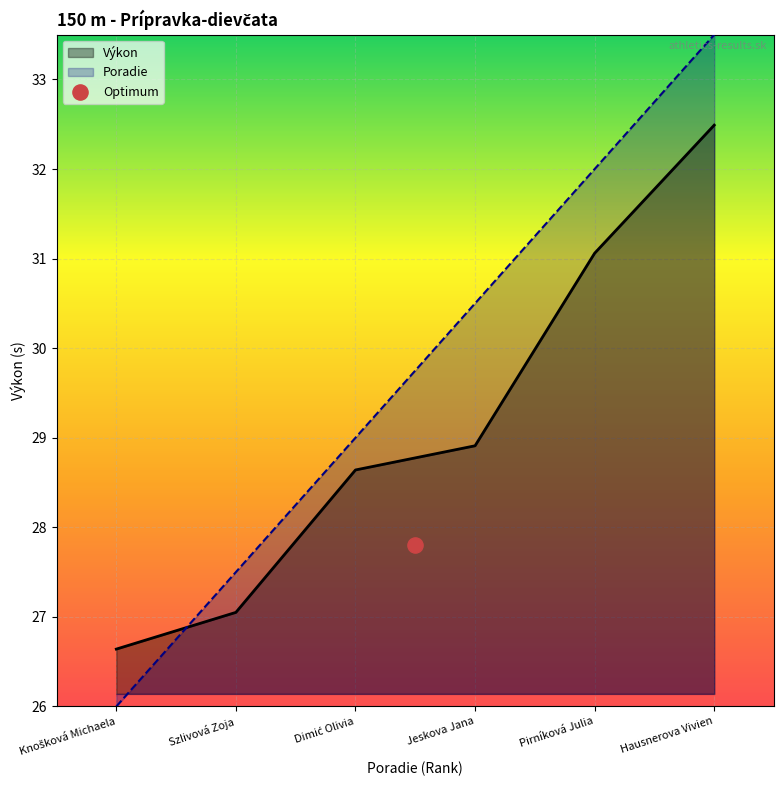

Which series has the largest total across all categories?

Poradie